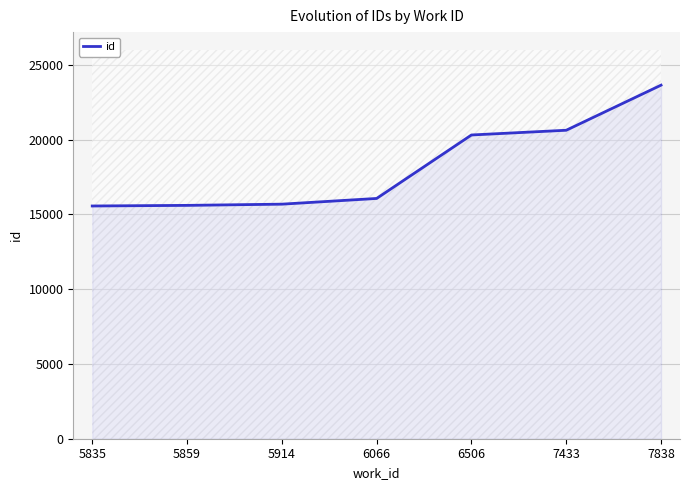

Does the chart display data point markers on the line(s)?

No